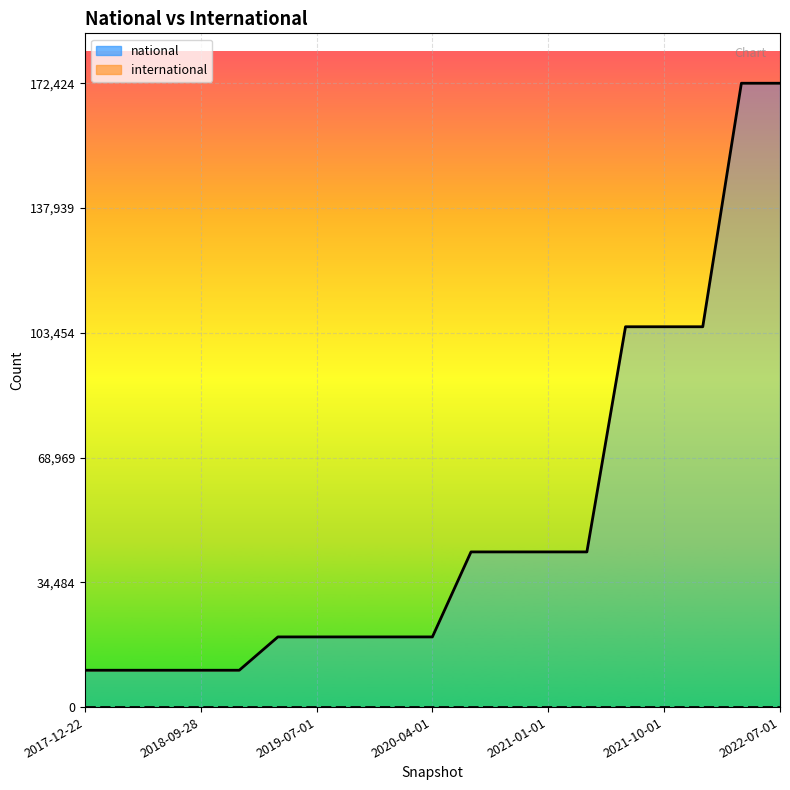

What is the ratio of the value at 2020-04-01 to the value at 2020-01-01?

1.0